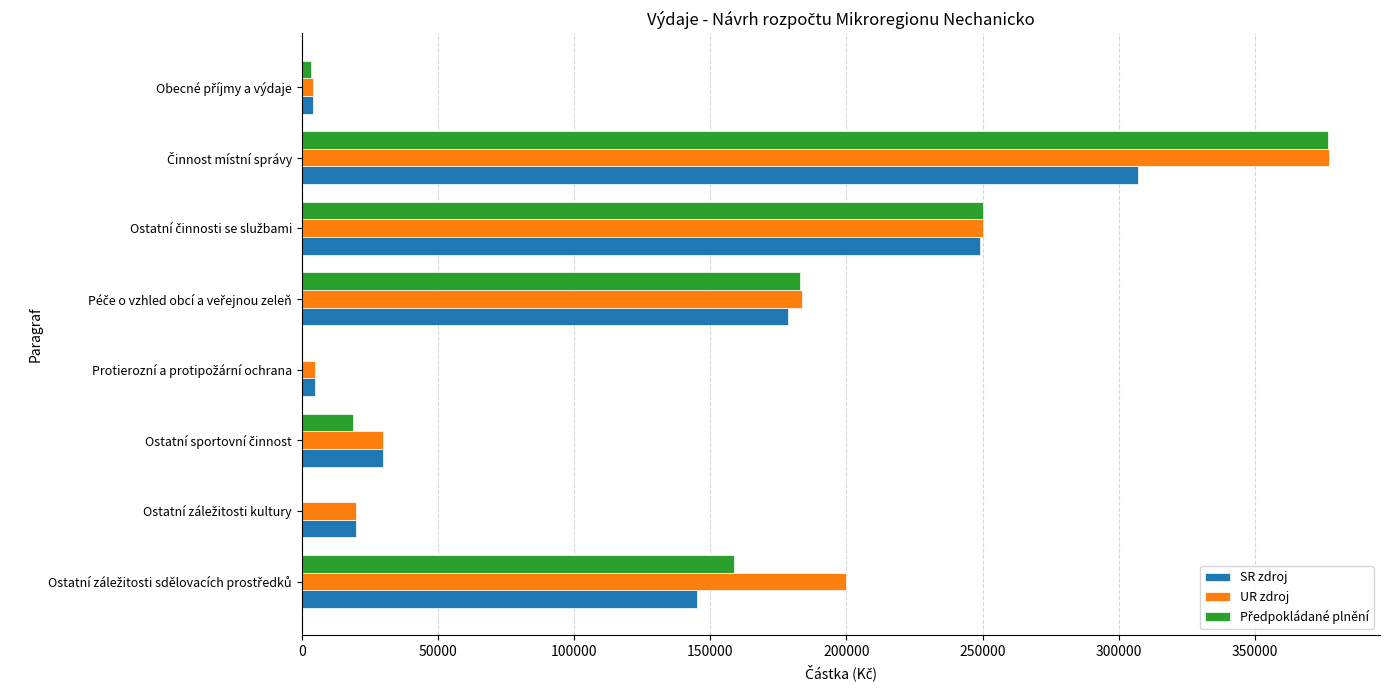

What is the maximum value for UR zdroj?

377100.0